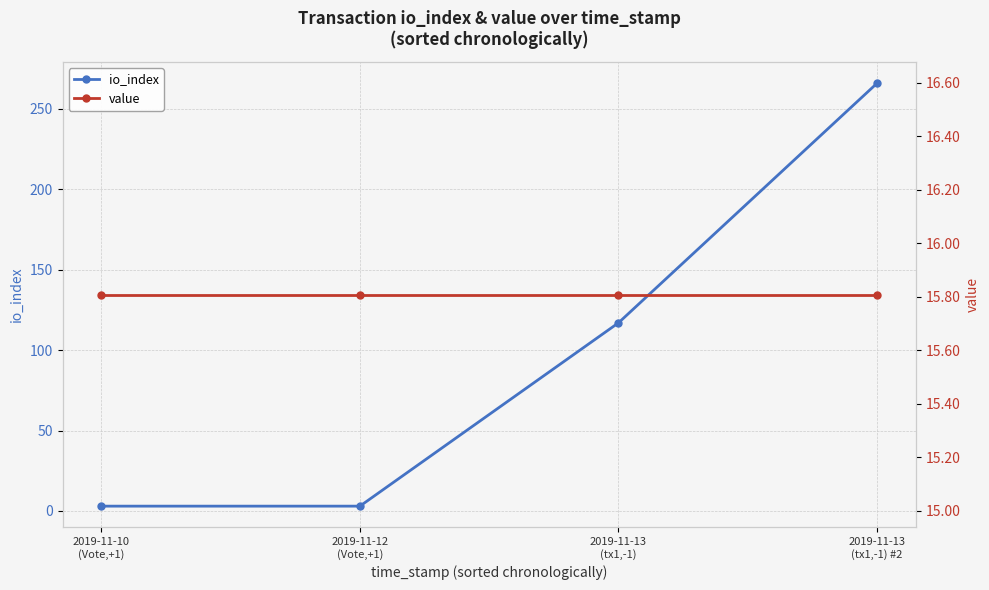

Rank the series by their average value, from highest to lowest.

io_index, value